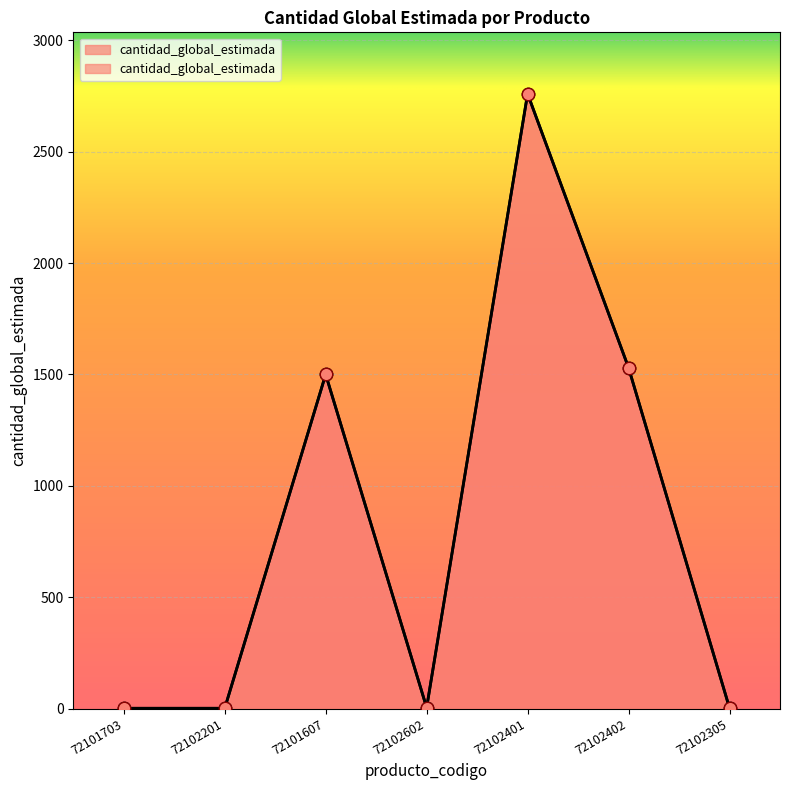

What is the change in value from 72102602 to 72102305?

-2